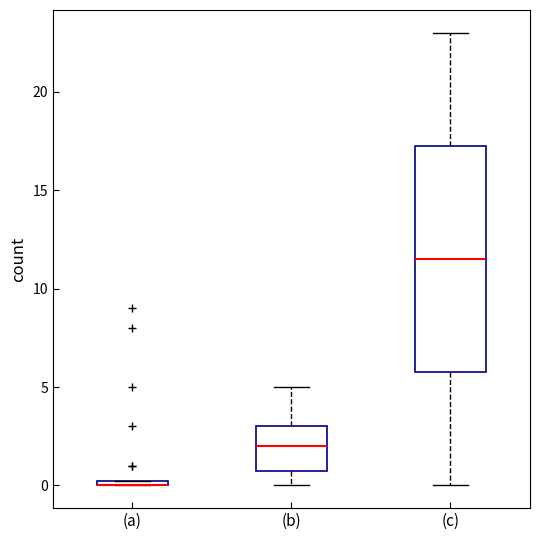

Where is the lower edge of the box for (a) on the y-axis? The values are not printed on the chart, so give them approximately, as read against the axis.

0.0